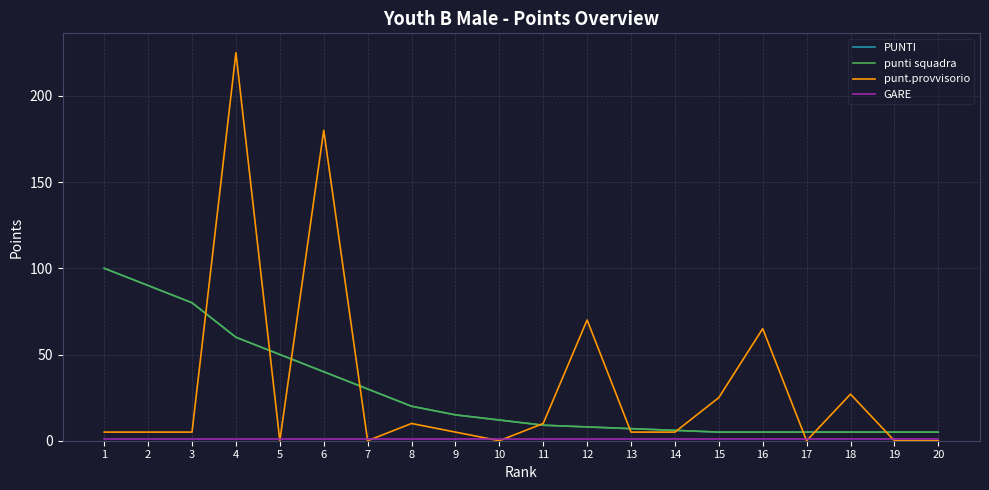

The value of PUNTI at 17 is 5. True or false?

True